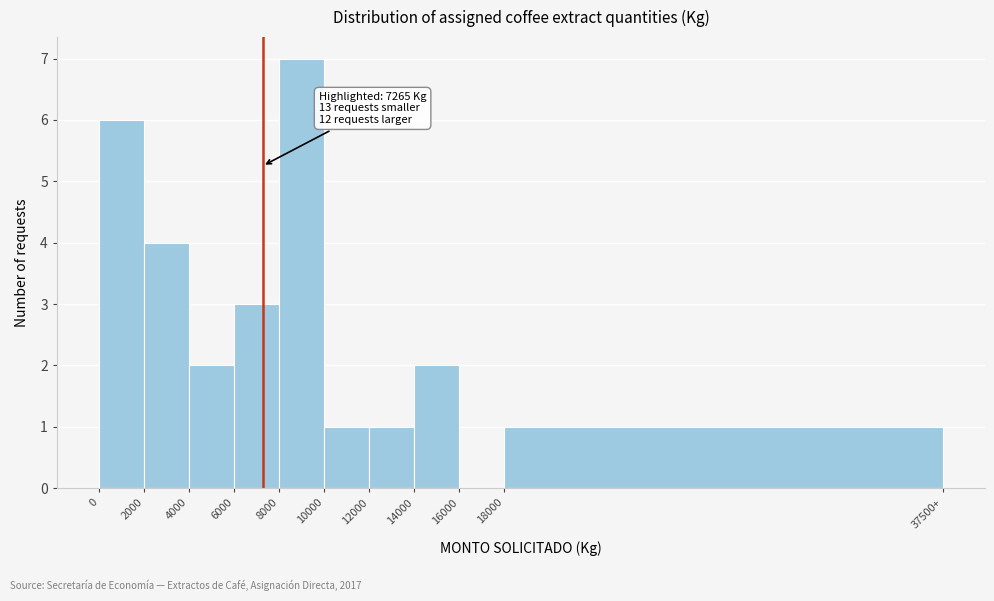

Reading left to right, what are all the values shown in this chart?

0=6	2000=4	4000=2	6000=3	8000=7	10000=1	12000=1	14000=2	16000=0	18000=1